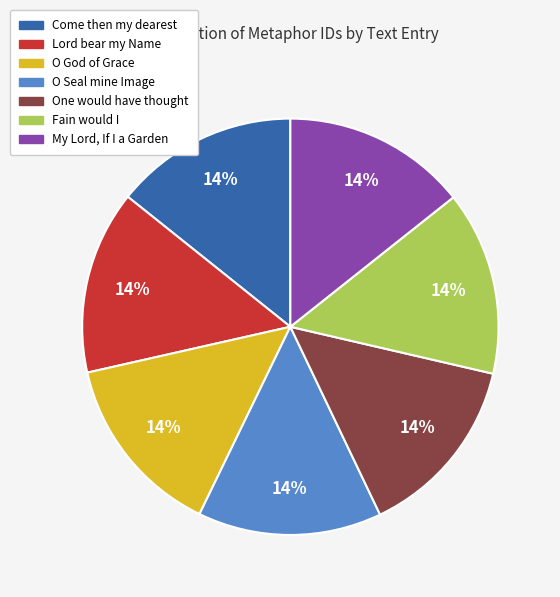

Count the number of slices in the pie.

7